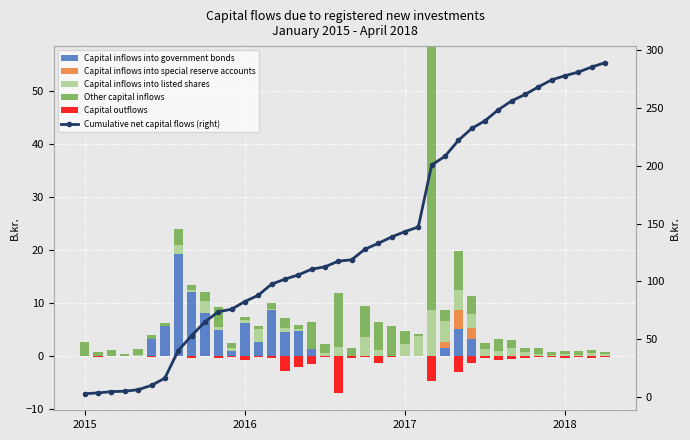

The value of Capital inflows into listed shares at 13 is 1.2. True or false?

False